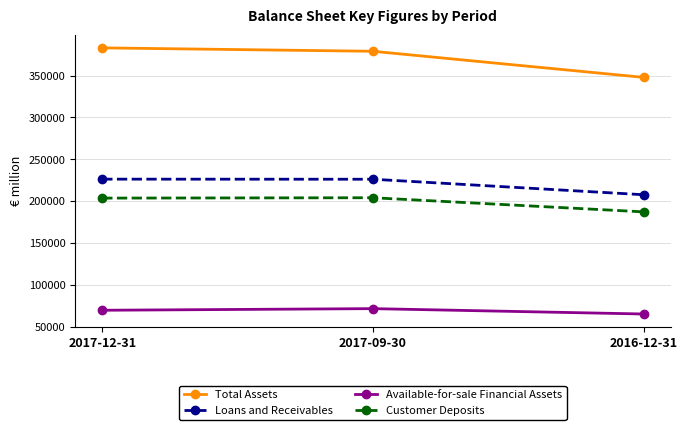

List the series in order of their peak value, highest first.

Total Assets, Loans and Receivables, Customer Deposits, Available-for-sale Financial Assets